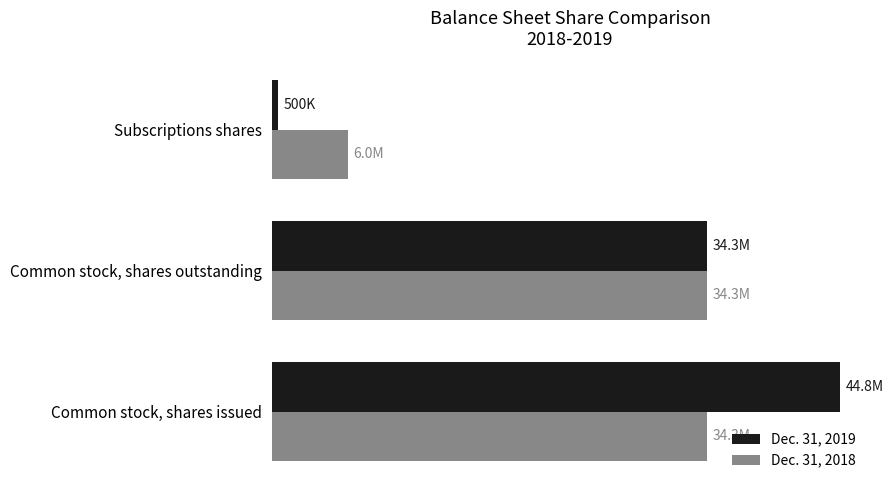

Where is Dec. 31, 2019 nearest to the value 22652152?

Common stock, shares outstanding